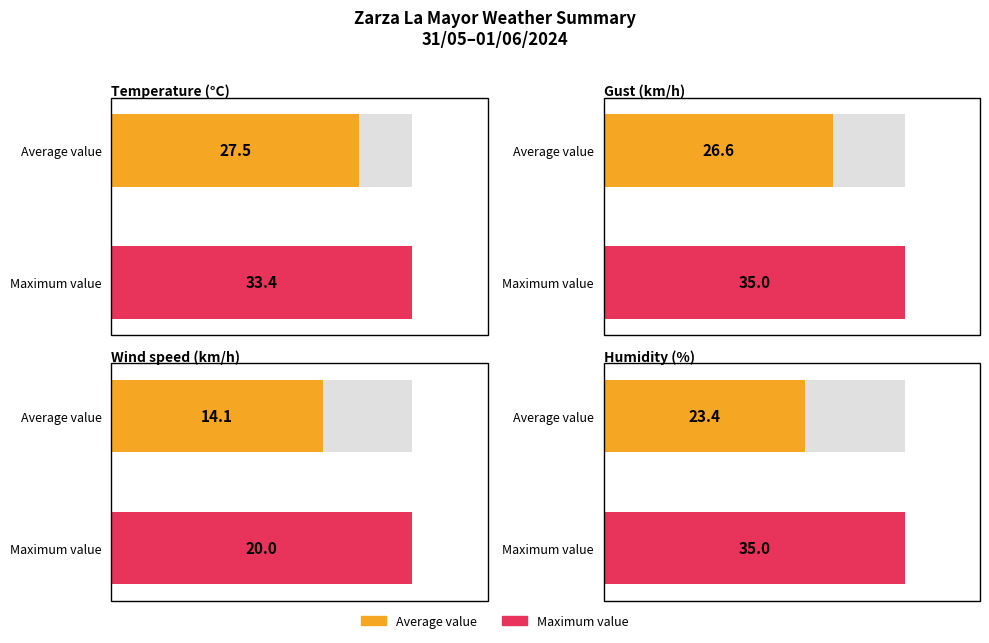

Rank the series by their maximum value, from highest to lowest.

Humidity (%), Gust (km/h), Temperature (°C), Wind speed (km/h)